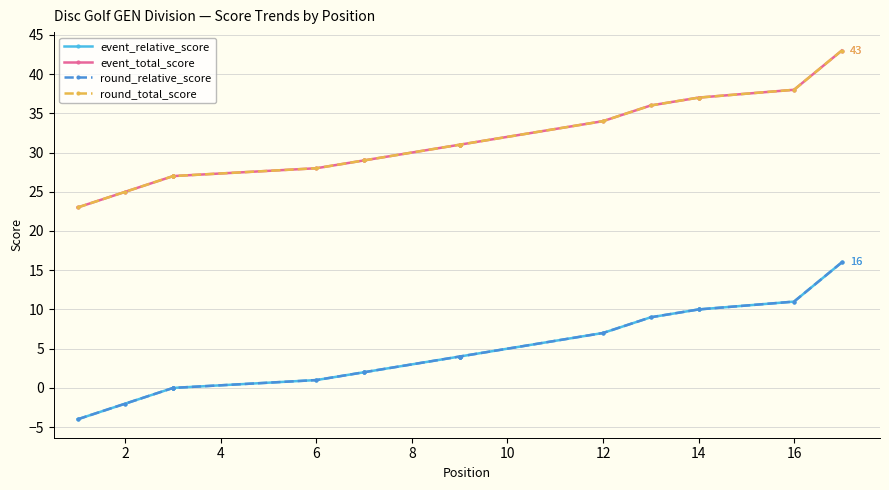

Is it true that round_total_score equals 23 at 14?

False